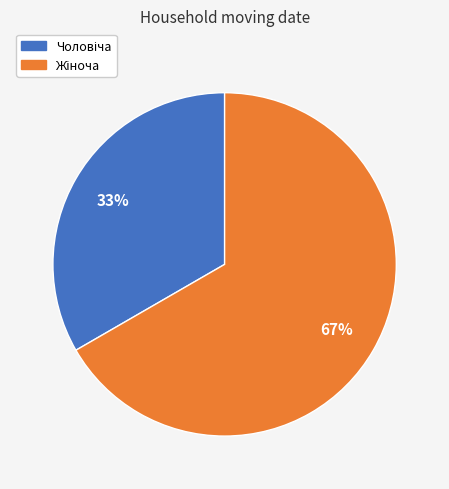

Does any single category account for the majority?

Yes